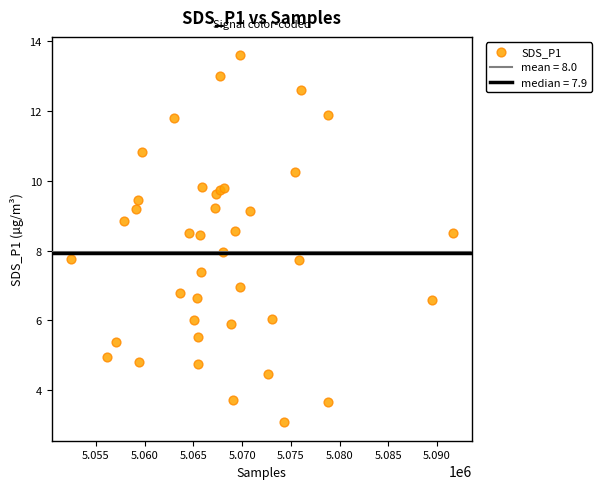

What is the range of X values (max minus min)?

39183.0